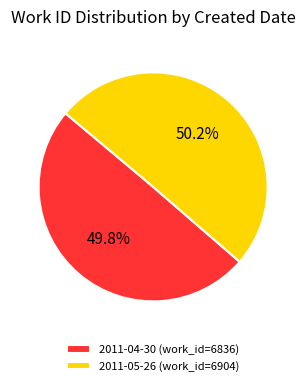

Combined, what portion of the pie is 2011-05-26 (work_id=6904) and 2011-04-30 (work_id=6836)?

100.0%